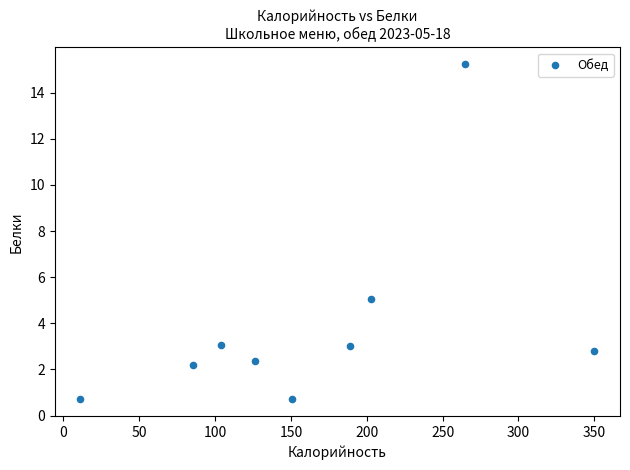

What is the average Y value?

3.9